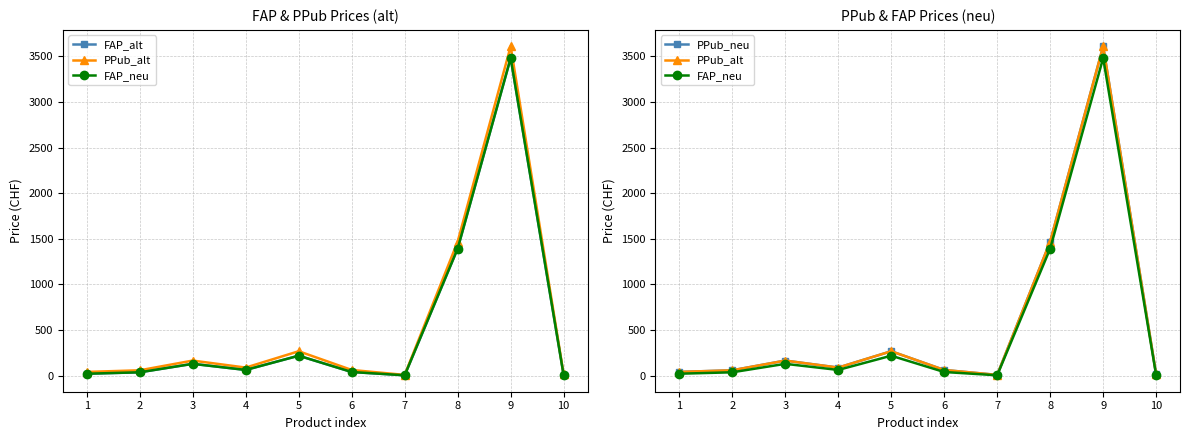

What is the value of the FAP_neu point at the 8th from the left?

1393.5